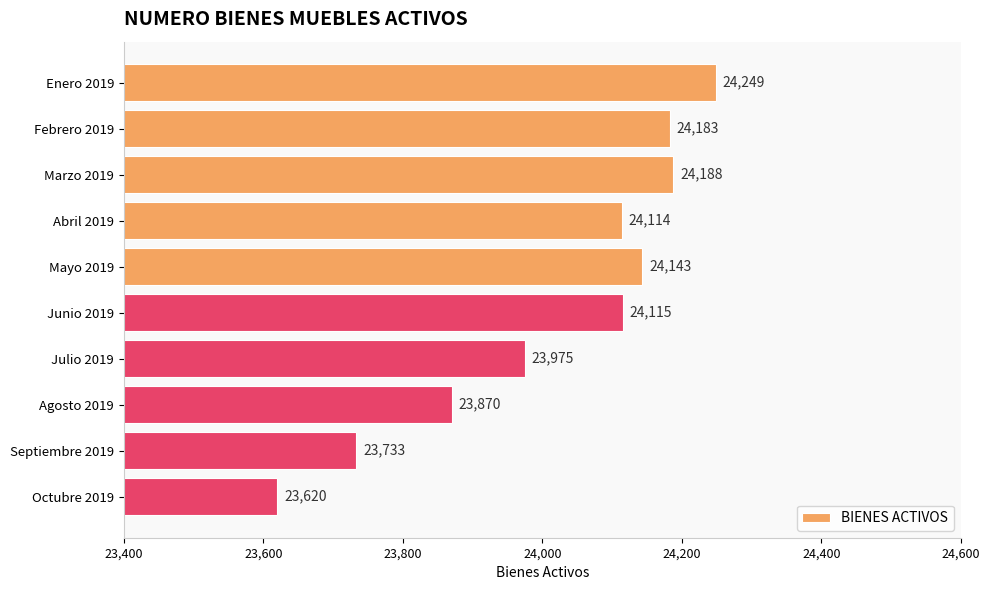

Are the bars horizontal?

Yes